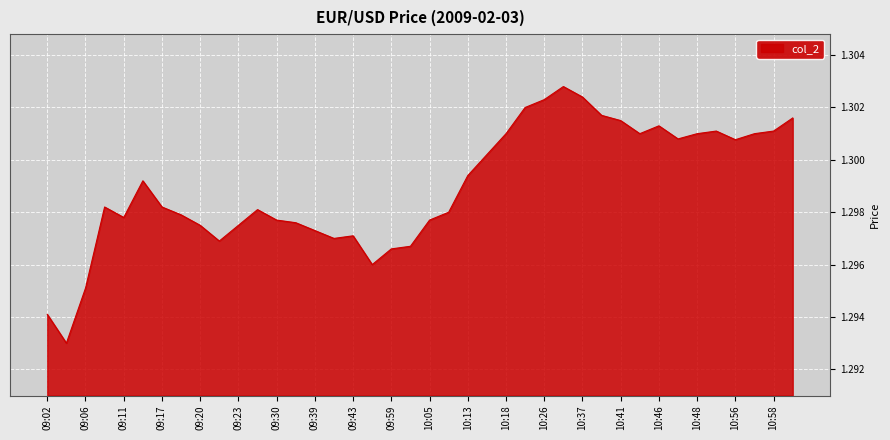

Reading right to left, extract all data points from this chart.

1.3	1.3	1.3	1.3	1.3	1.3	1.3	1.3	1.3	1.3	1.3	1.3	1.3	1.3	1.3	1.3	1.3	1.3	1.3	1.3	1.3	1.3	1.3	1.3	1.3	1.3	1.3	1.3	1.3	1.3	1.3	1.3	1.3	1.3	1.3	1.3	1.3	1.3	1.3	1.3